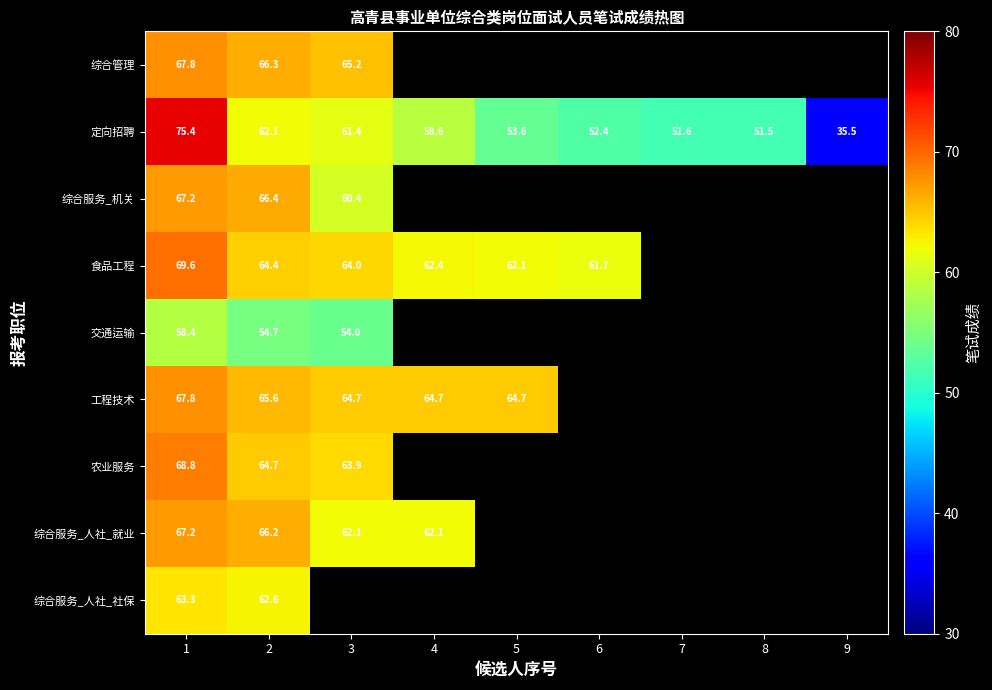

The 综合服务_人社_社保 series shows 63.3 at 1. True or false?

True